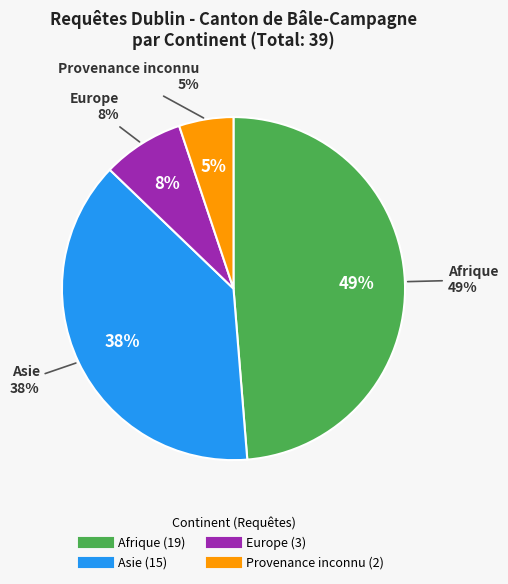

Does any single category account for the majority?

No